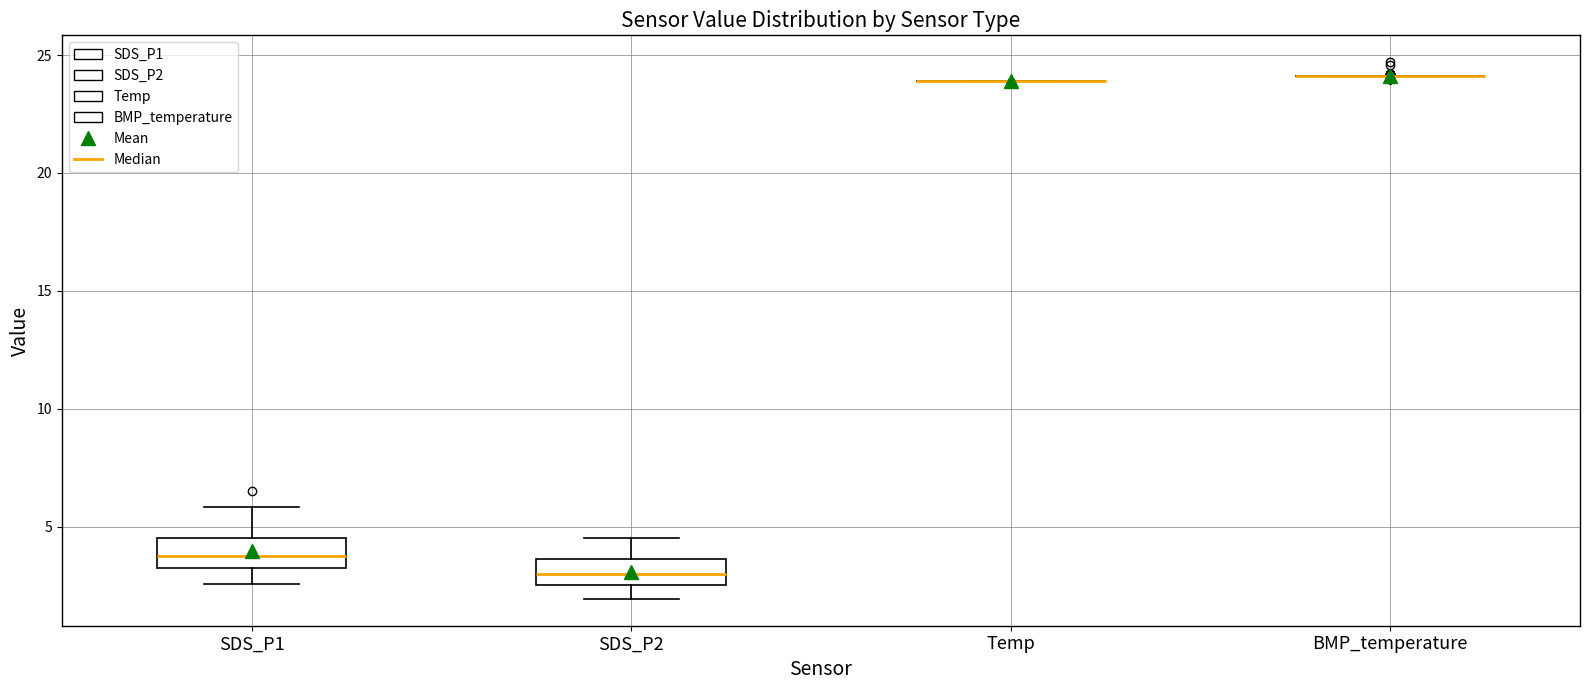

Reading left to right, transcribe this box plot: for each box, give where its median line is, the range the box spans, and where its two whiskers end, as read against the y-axis. The values are not printed on the chart, so give them approximately, as read against the axis.

SDS_P1: median 4.0, box 3.0 to 4.5, whiskers 2.5 to 6.0
SDS_P2: median 3.0, box 2.5 to 3.5, whiskers 2.0 to 4.5
Temp: box collapsed to a line at 24.0, whiskers 24.0 to 24.0
BMP_temperature: box collapsed to a line at 24.0, whiskers 24.0 to 24.0